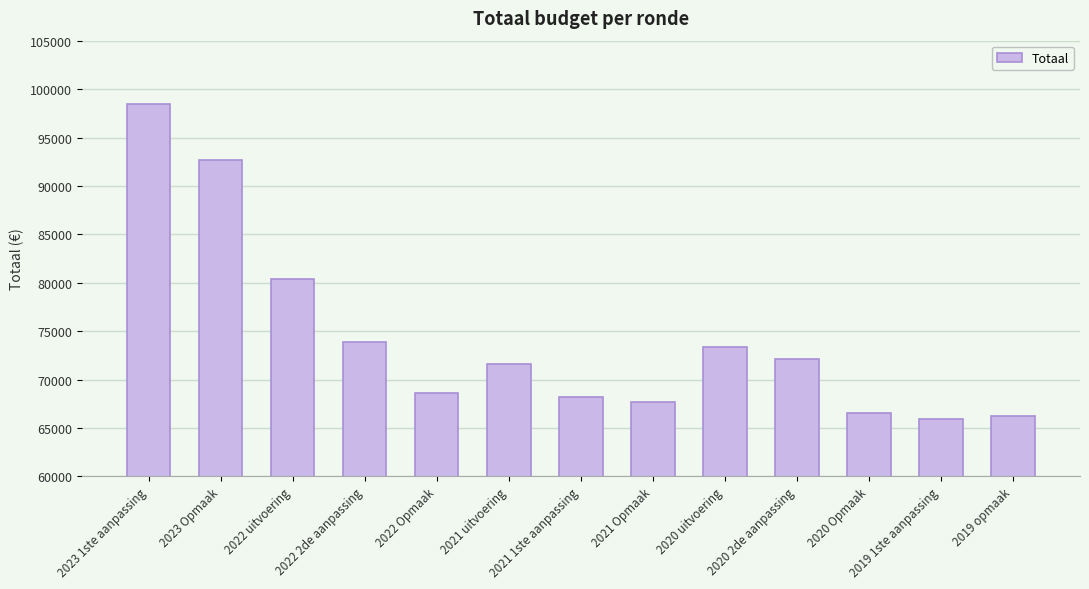

How many bars are there in total?

13